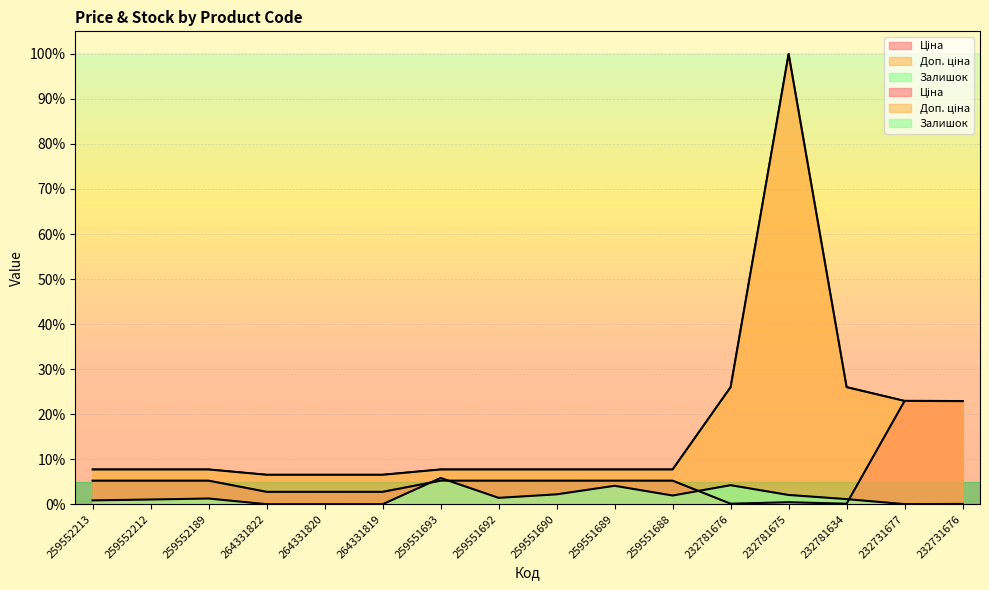

What are all the series names shown in the legend?

Ціна, Доп. ціна, Залишок